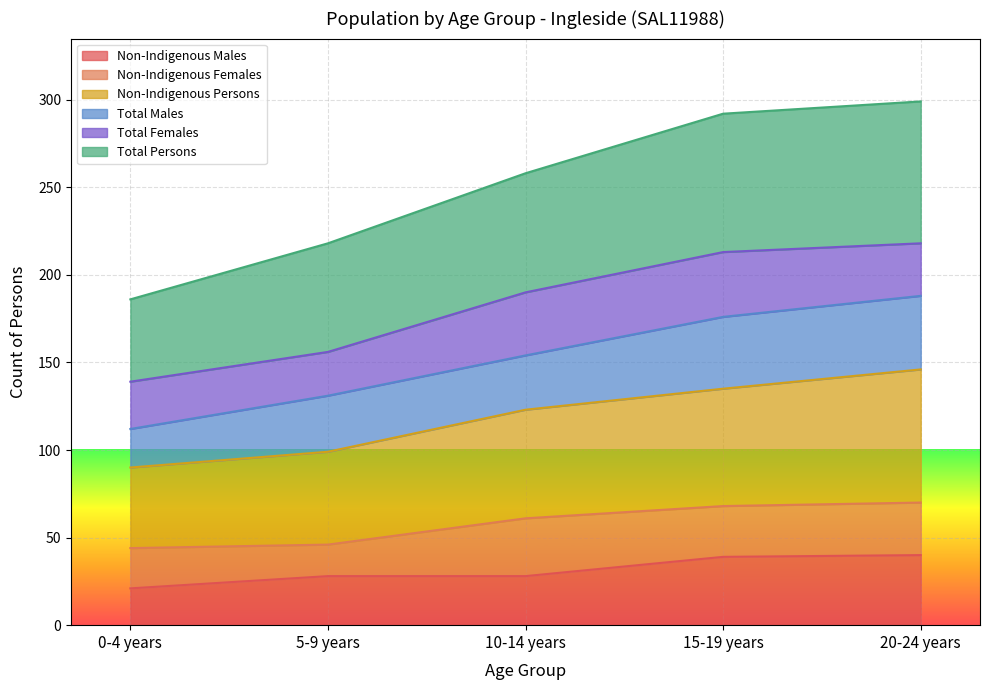

What is the maximum value for Non-Indigenous Males?

40